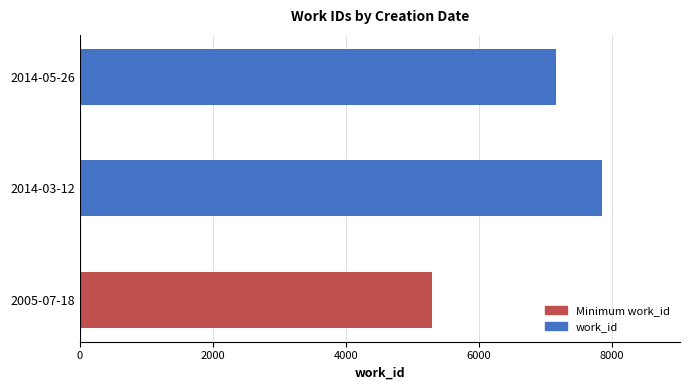

What is the smallest value displayed?

5302